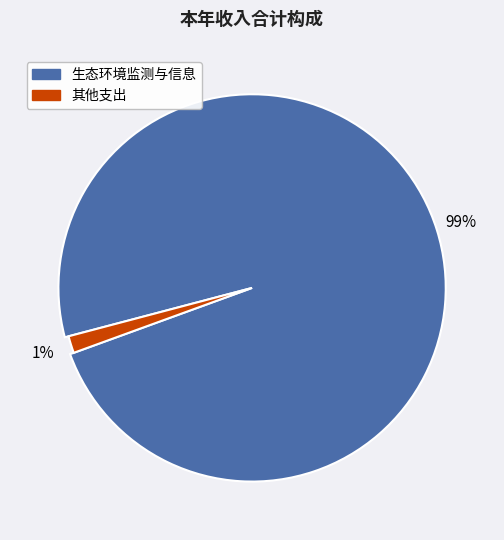

Which slice represents more than half of the pie?

生态环境监测与信息